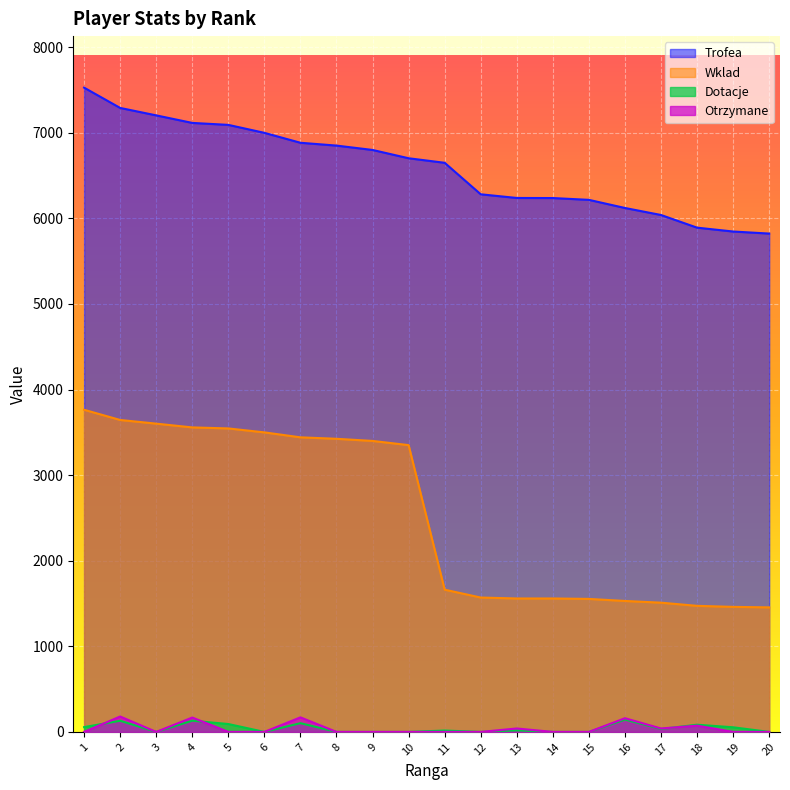

What is the value of the Wklad point at the 4th from the left?

3558